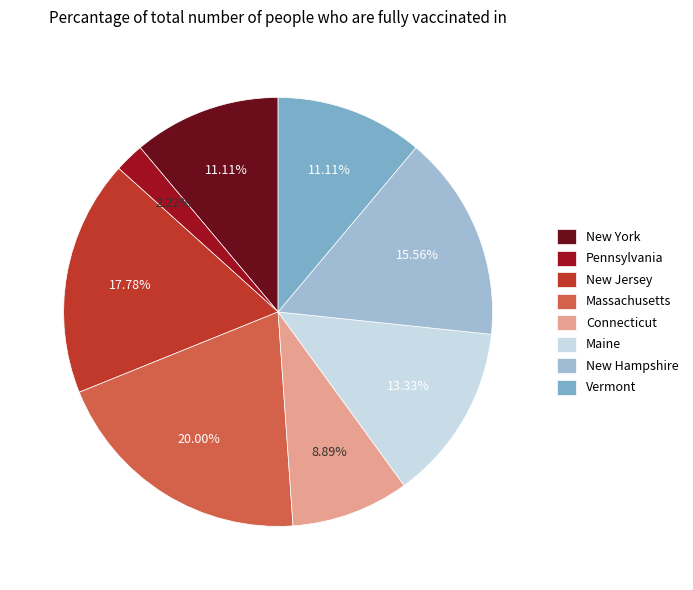

Is there a majority slice in this chart?

No